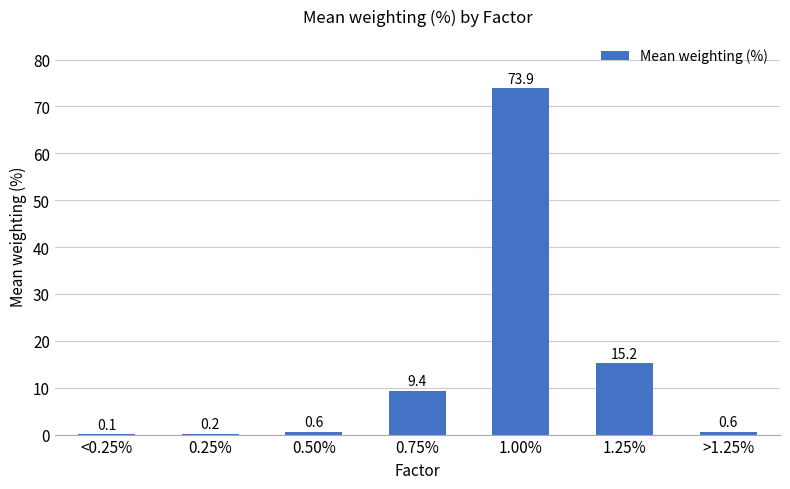

What is the sum of all values?

100.0